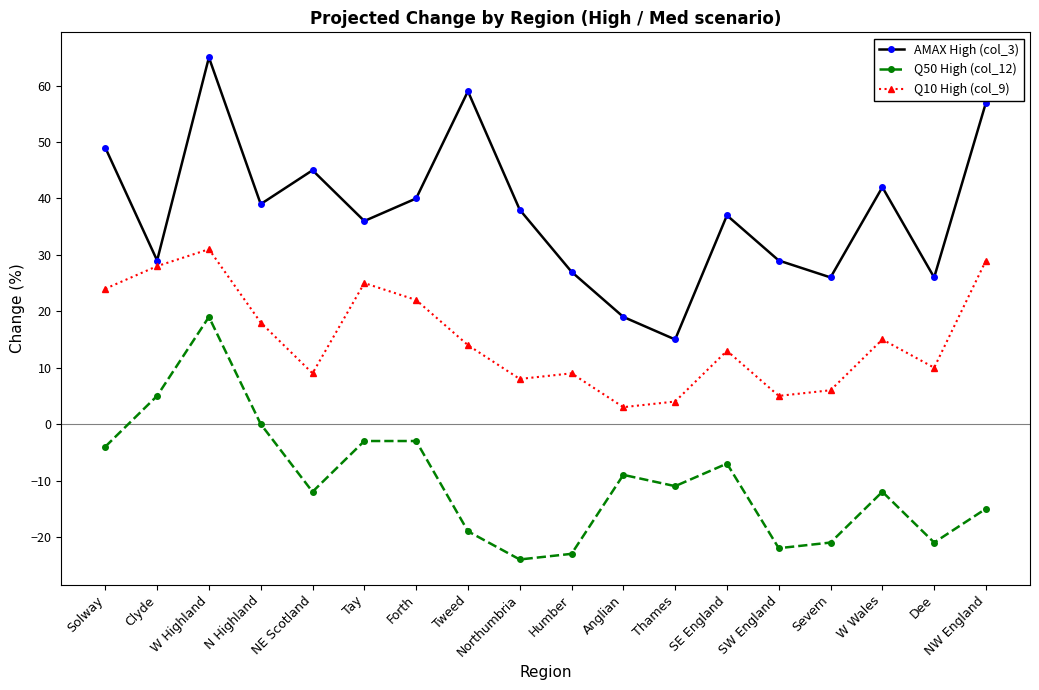

At how many categories does at least one series exceed 20?

16